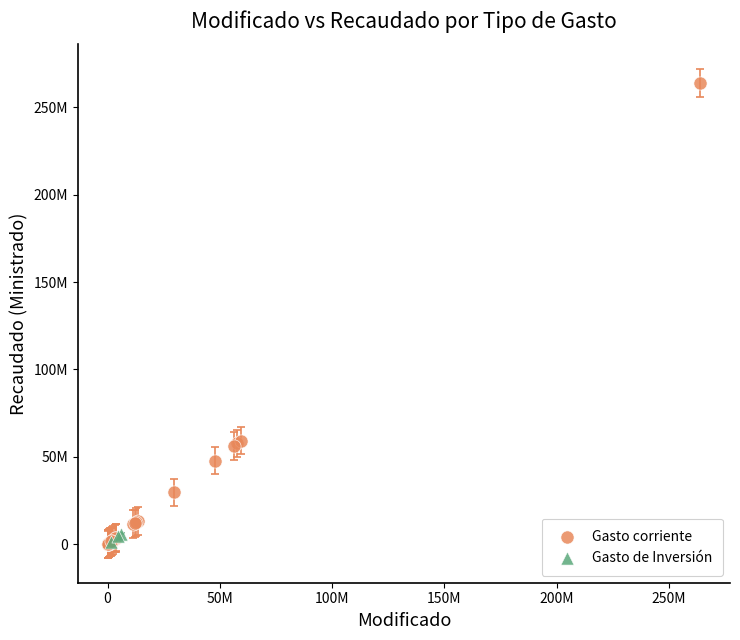

What are all the series names shown in the legend?

Gasto corriente, Gasto de Inversión